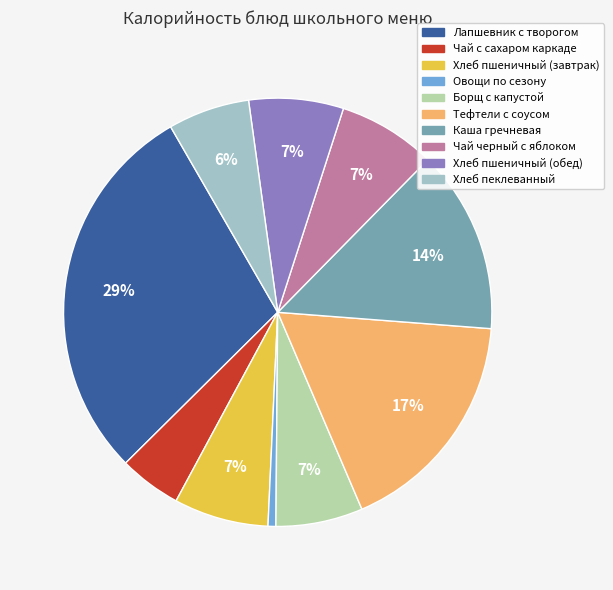

Which slice is the smallest?

Овощи по сезону